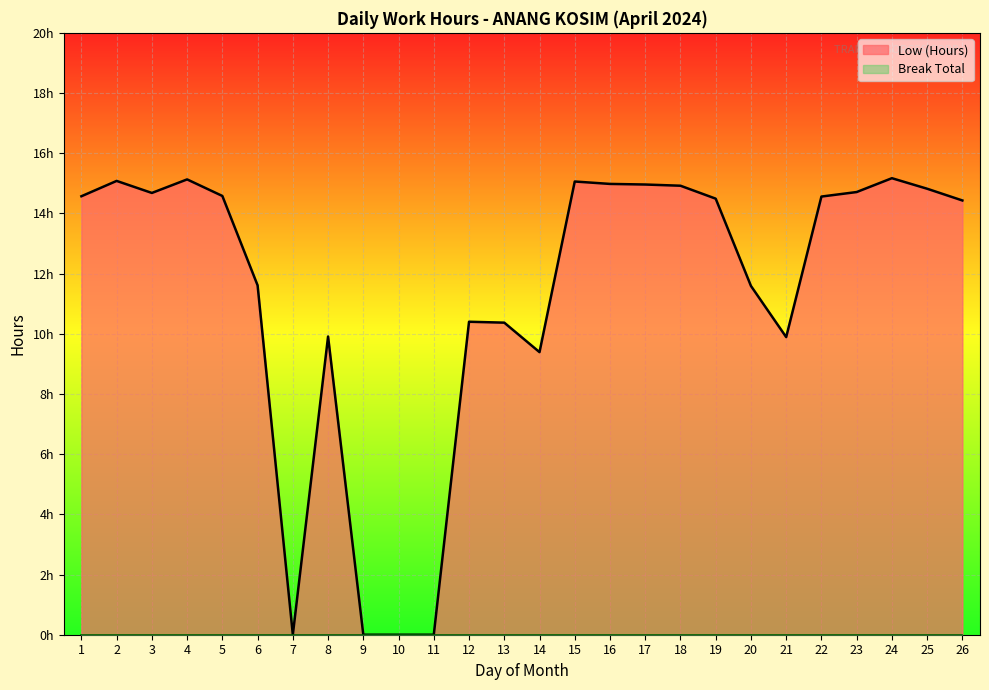

What is the change in value from 7 to 18?

+14.9